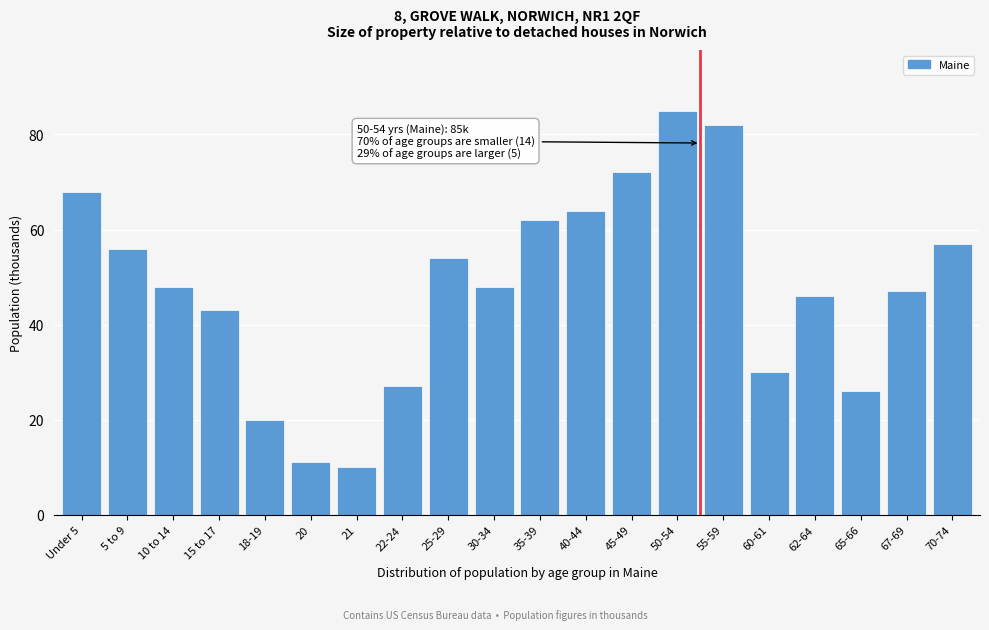

Reading left to right, what are all the values shown in this chart?

68	56	48	43	20	11	10	27	54	48	62	64	72	85	82	30	46	26	47	57